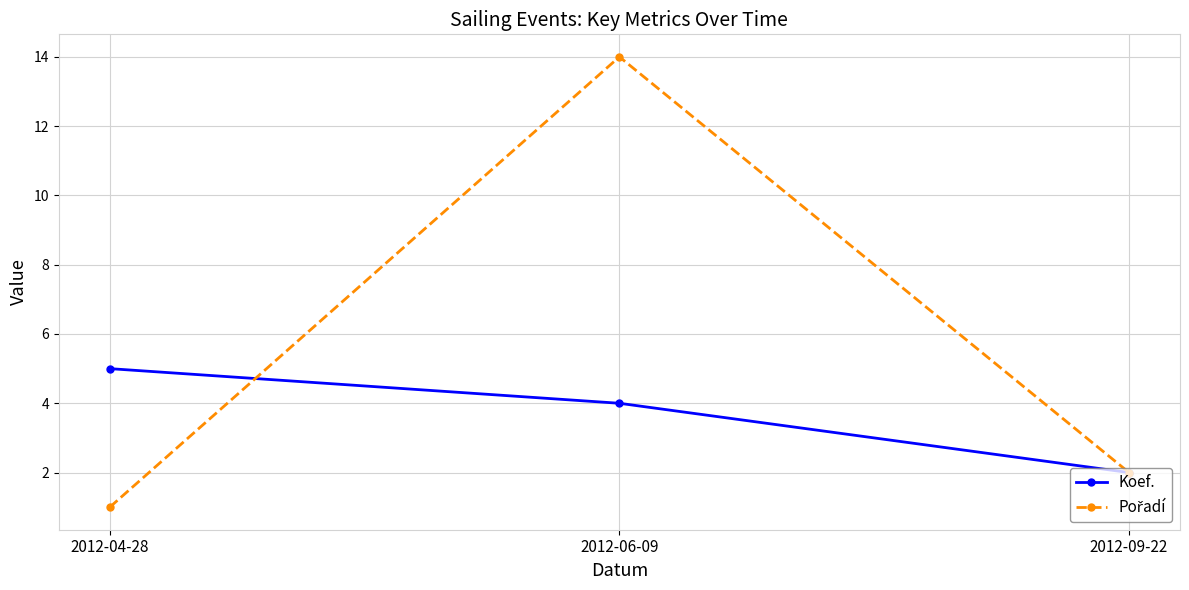

Which label corresponds to the largest value in the chart?

2012-06-09